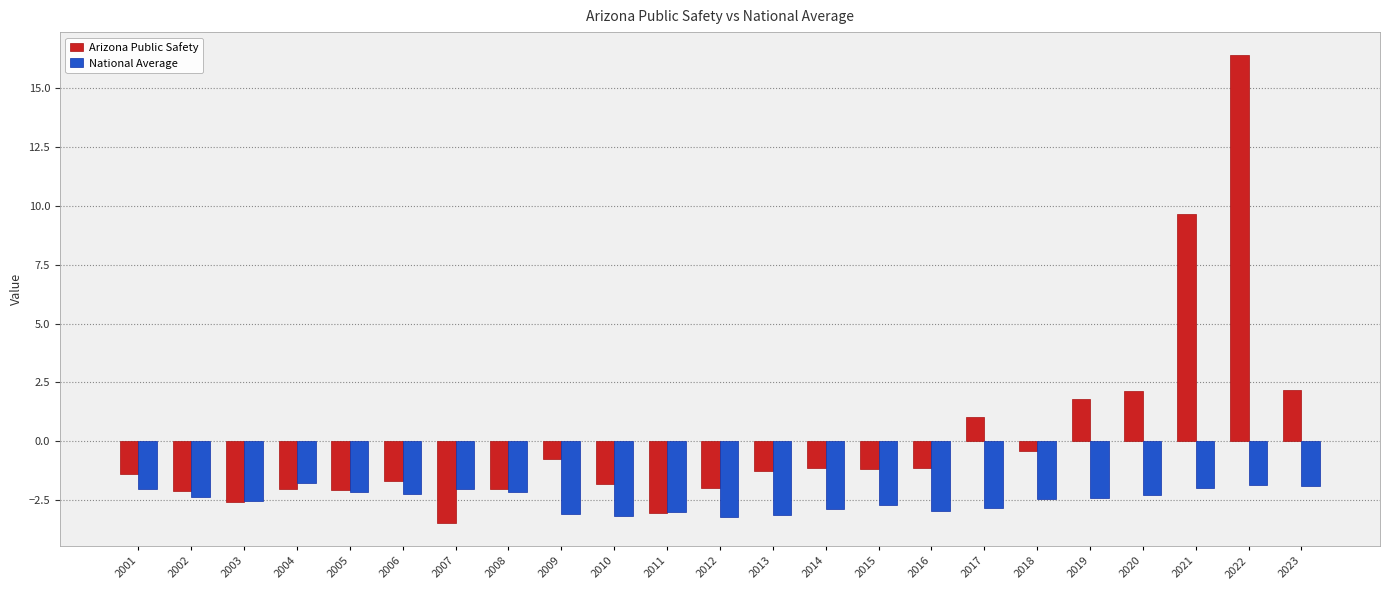

Which series has the largest total across all categories?

Arizona Public Safety